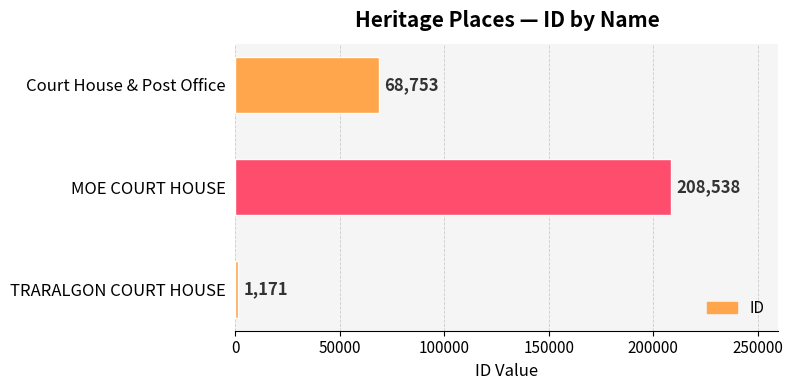

How many values are between 1171 and 208538?

3